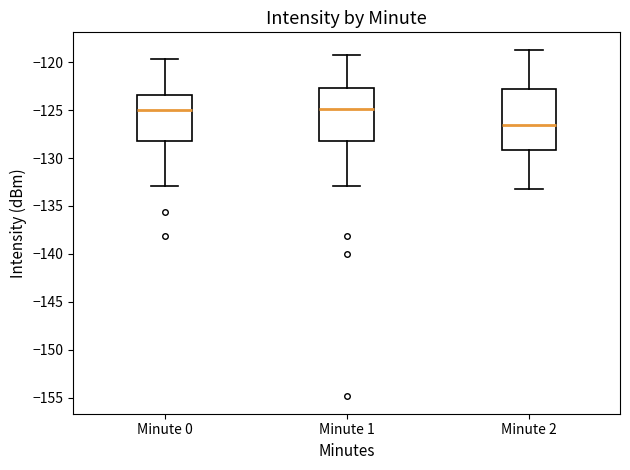

Reading left to right, read every box against the y-axis: the position of its median line, the range the box covers, and the ends of its whiskers. The values are not printed on the chart, so give them approximately, as read against the axis.

Minute 0: median -125.0, box -128.5 to -123.5, whiskers -133.0 to -119.5
Minute 1: median -125.0, box -128.5 to -122.5, whiskers -133.0 to -119.5
Minute 2: median -126.5, box -129.0 to -123.0, whiskers -133.0 to -118.5